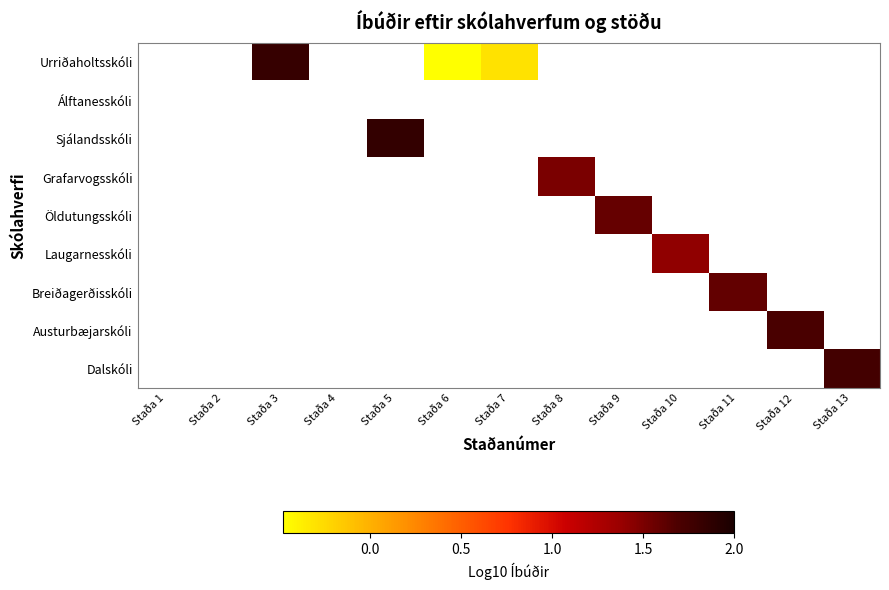

How many values in Austurbæjarskóli are above zero?

1